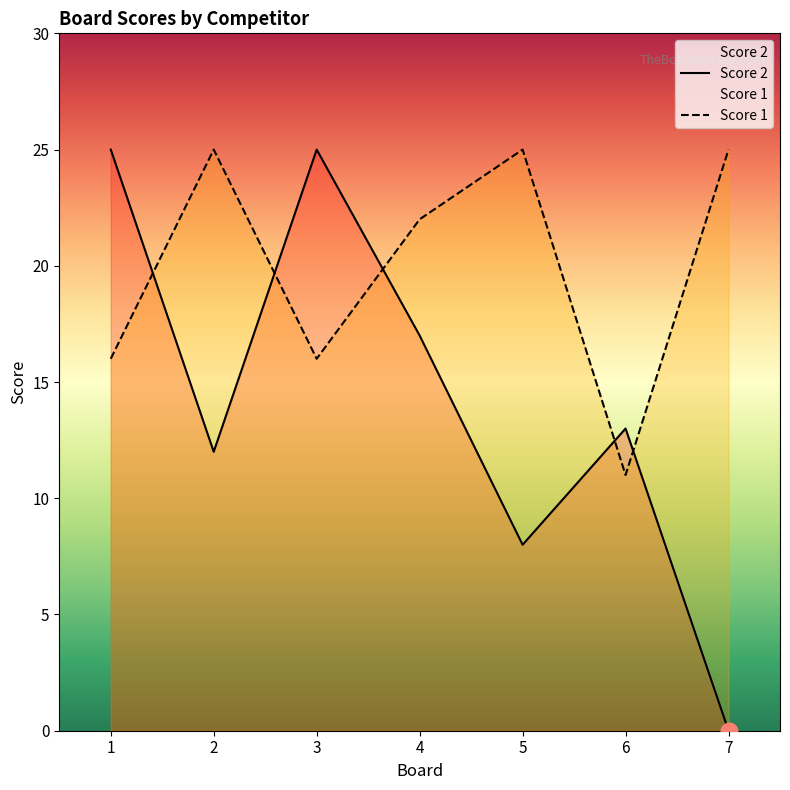

What is the value of the Score 2 point at the 5th from the left?

8